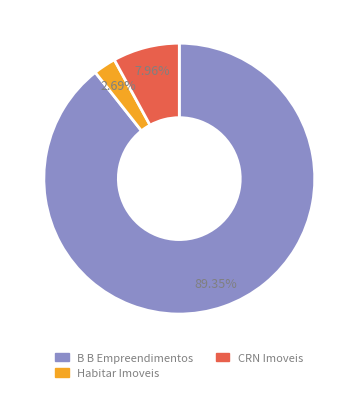

To the nearest percent, what is the average slice percentage?

33%